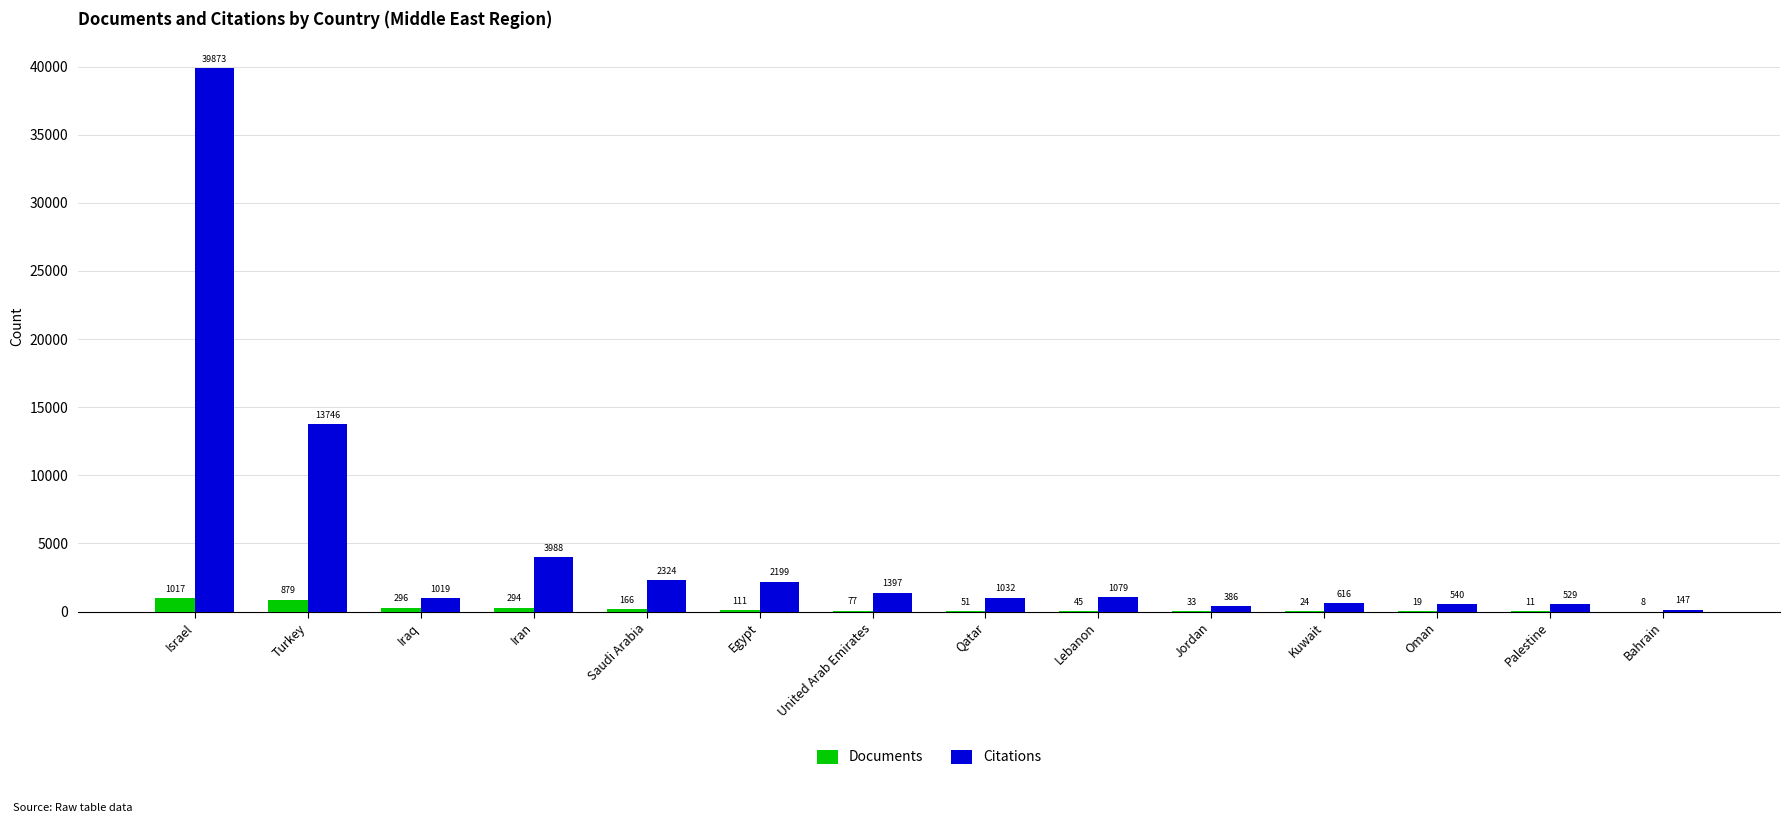

What is the maximum value shown in the chart?

39873